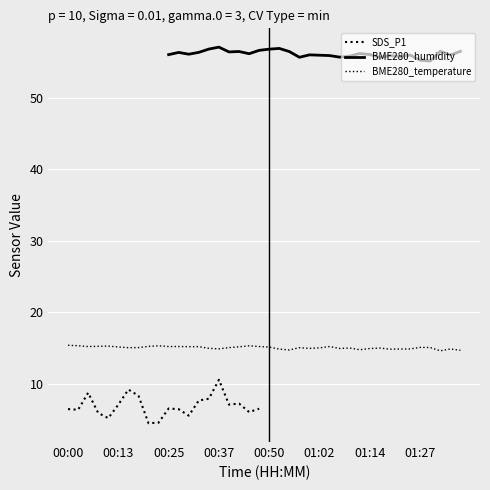

True or false: BME280_humidity has a value of 55.8 at 01:22.

True